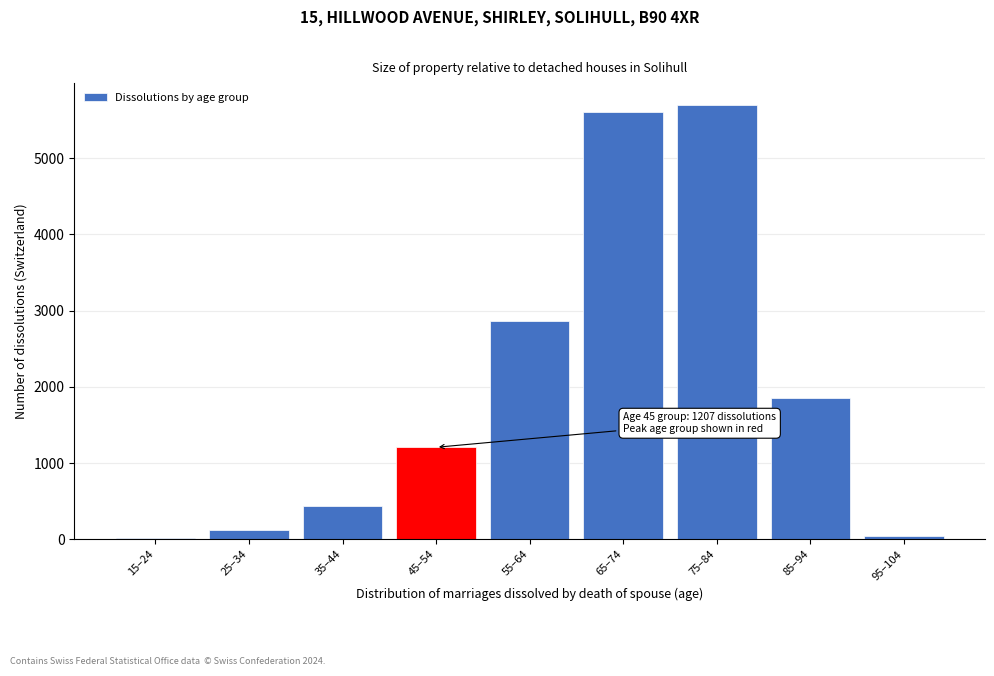

Reading right to left, transcribe all the data shown in this chart.

95–104=46	85–94=1857	75–84=5699	65–74=5605	55–64=2861	45–54=1207	35–44=431	25–34=116	15–24=12